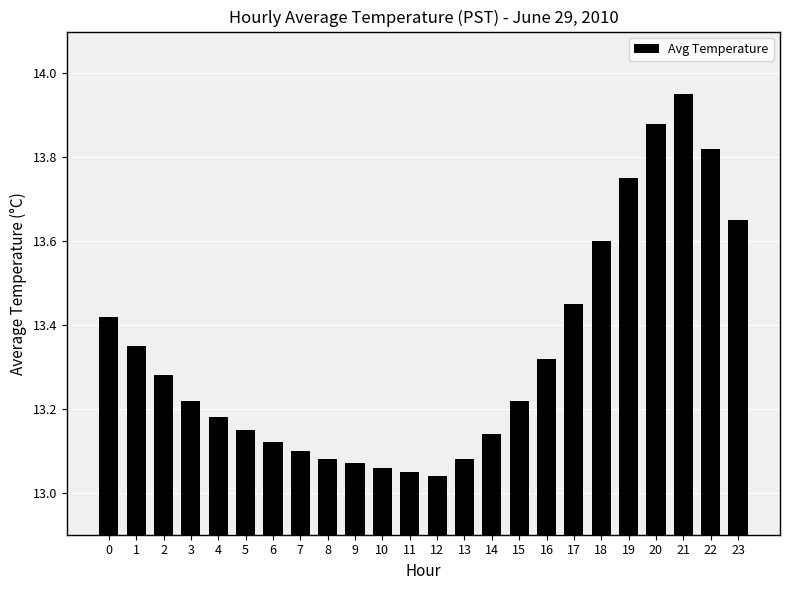

What is the ratio of the value at 14 to the value at 16?

1.0